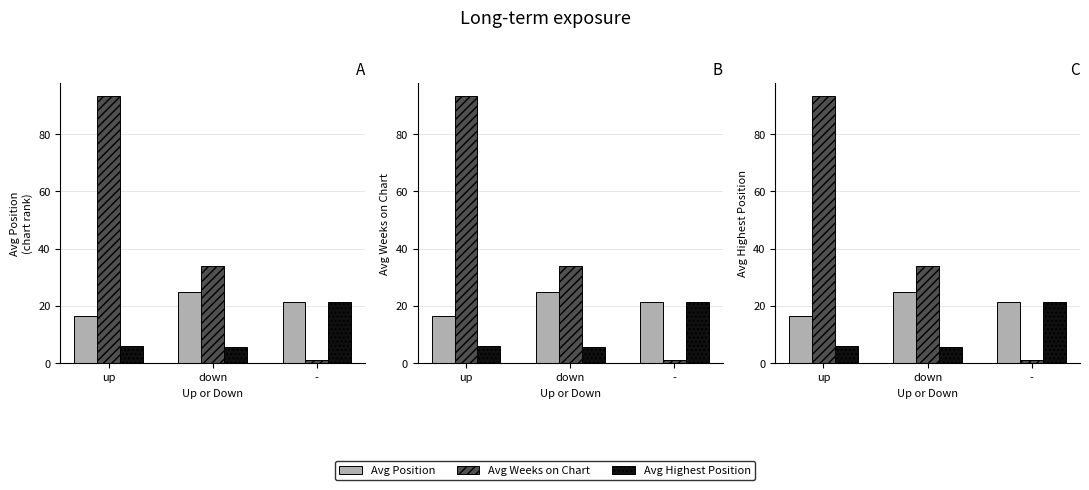

What is the label of the 3rd bar from the right?

up